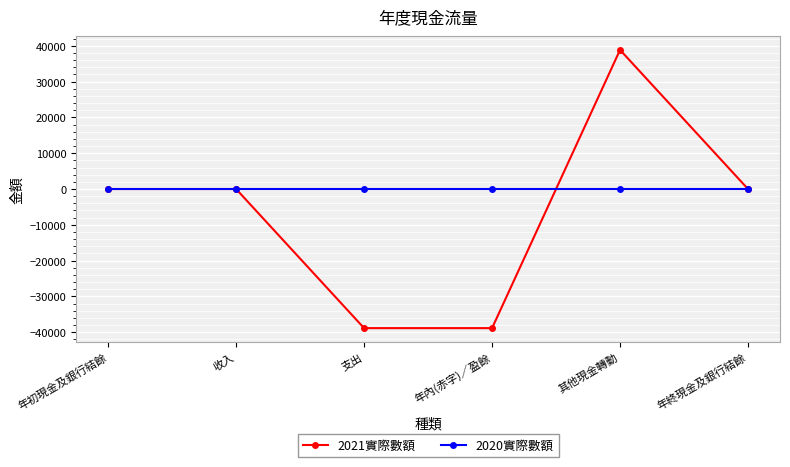

True or false: 2021實際數額 and 2020實際數額 intersect in this chart.

True